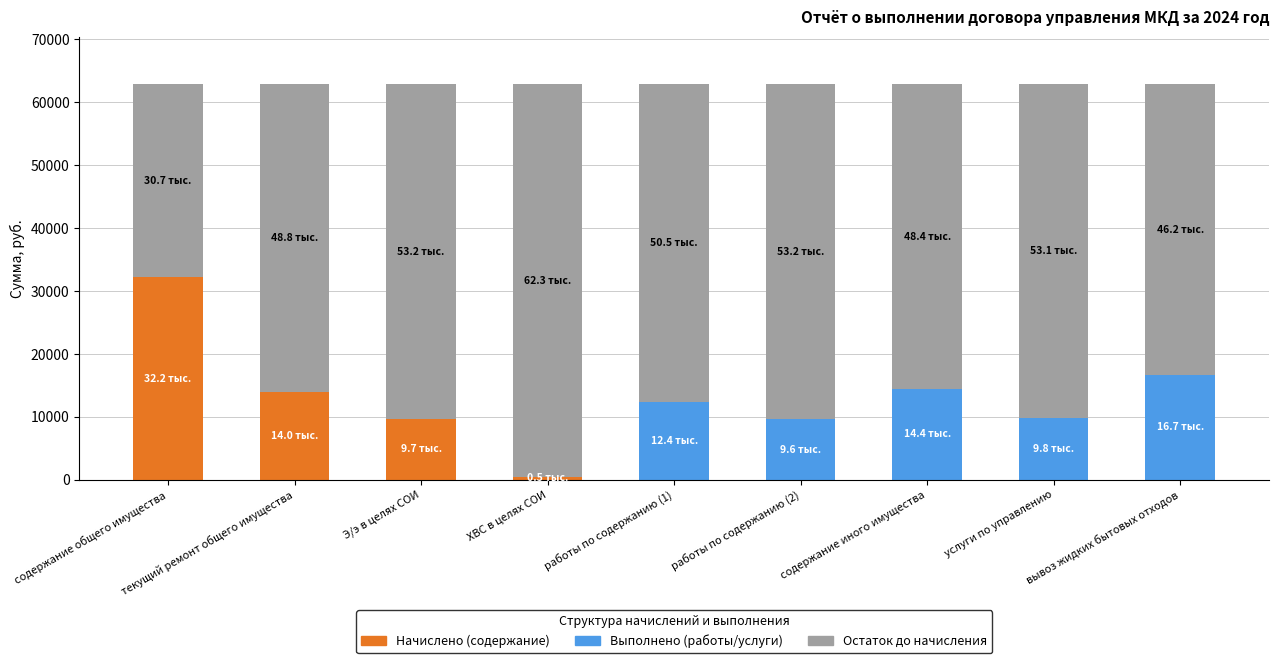

What is the total value across all series at Э/э в целях СОИ?

62844.5